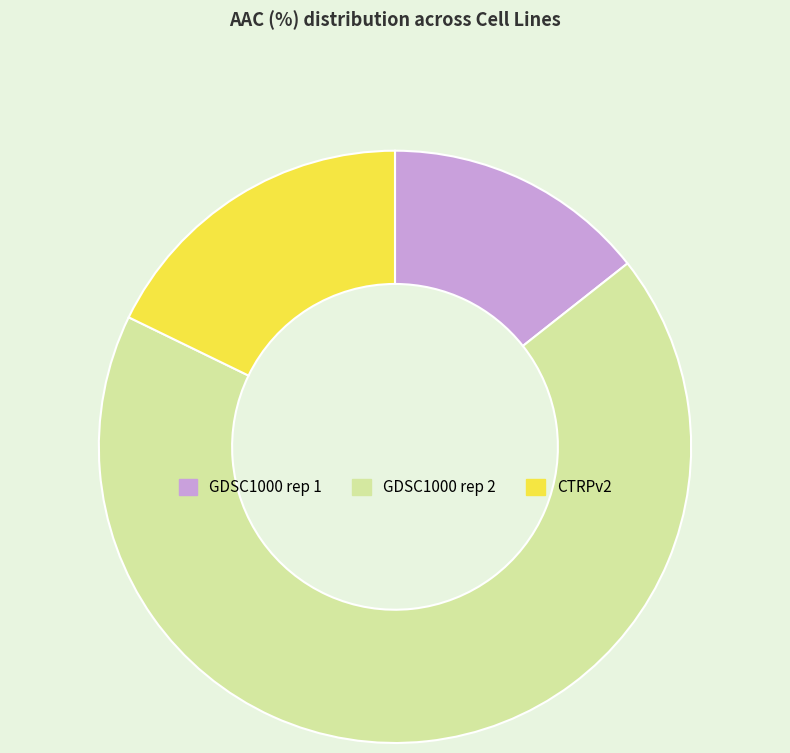

How many slices are in this pie chart?

3